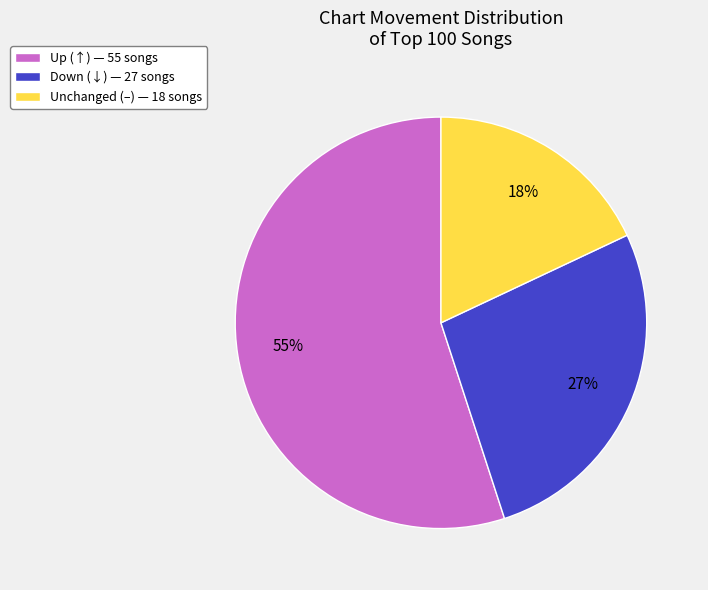

To the nearest percent, what is the difference between the largest and smallest slice percentages?

37%